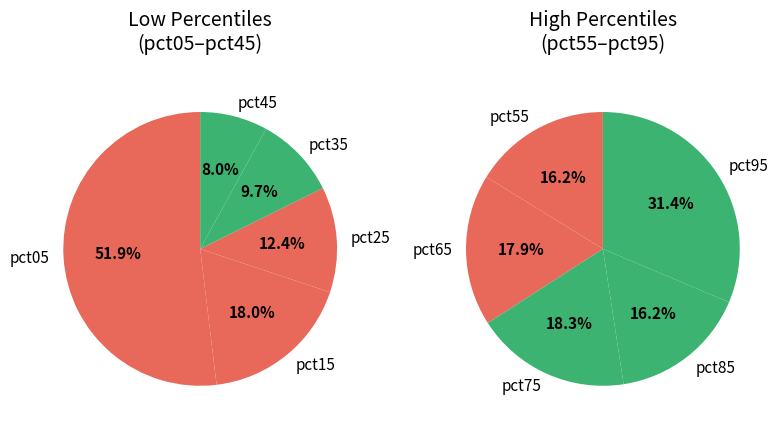

How many segments does this pie chart have?

10